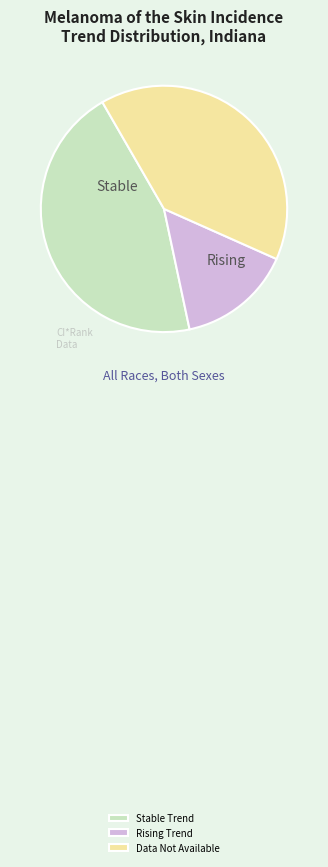

Is there a majority slice in this chart?

No